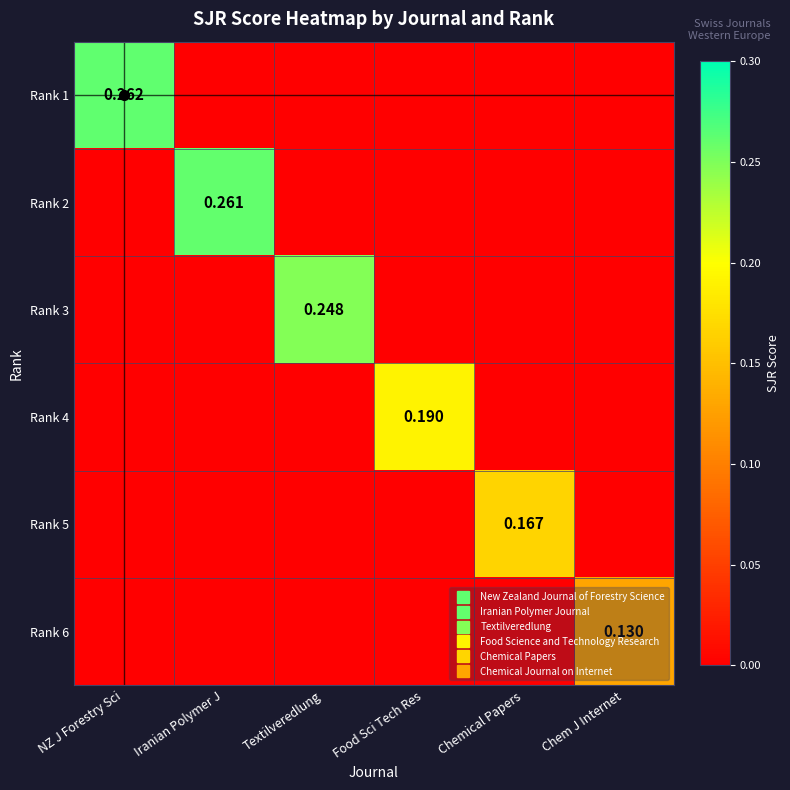

What is the difference between the Rank 5 values at Chemical Papers and Chem J Internet?

0.2